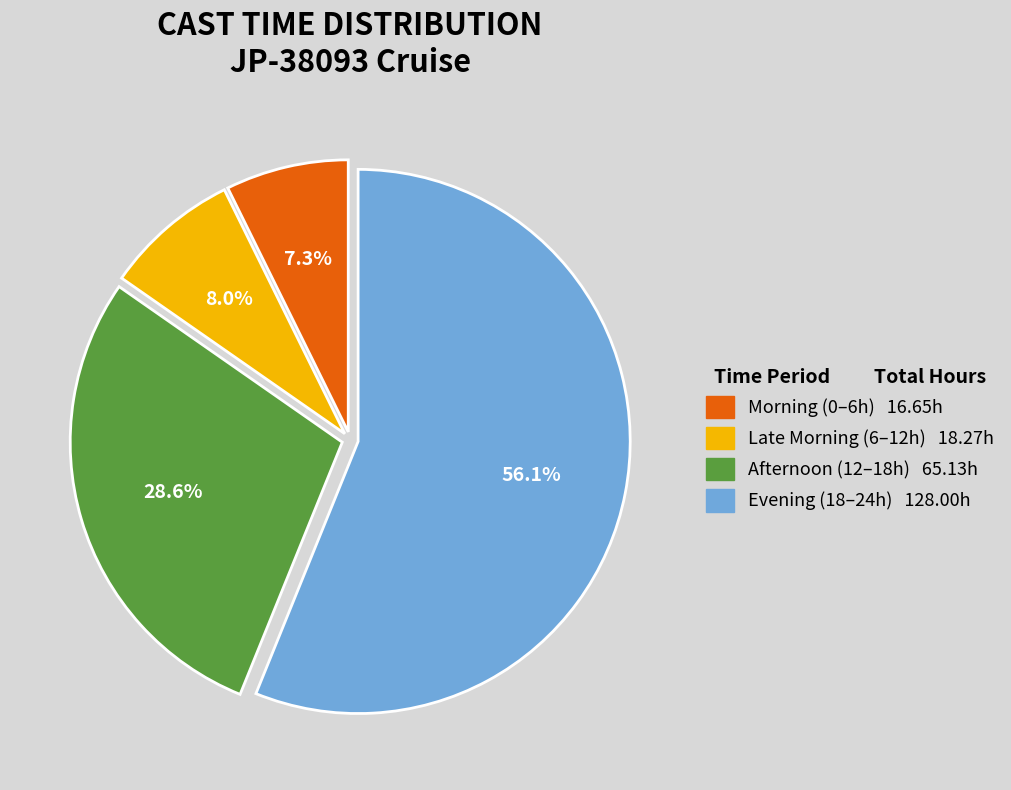

How many slices are in this pie chart?

4